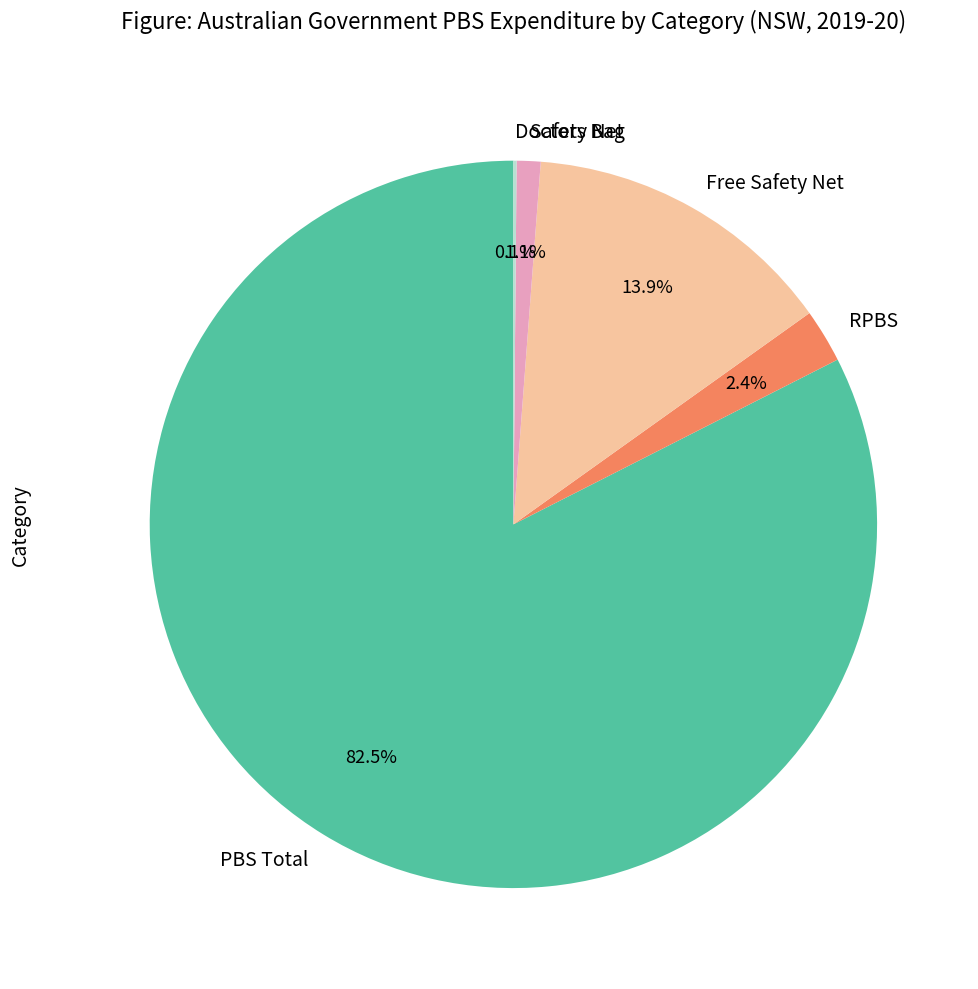

Which has a higher value, PBS Total or Safety Net?

PBS Total